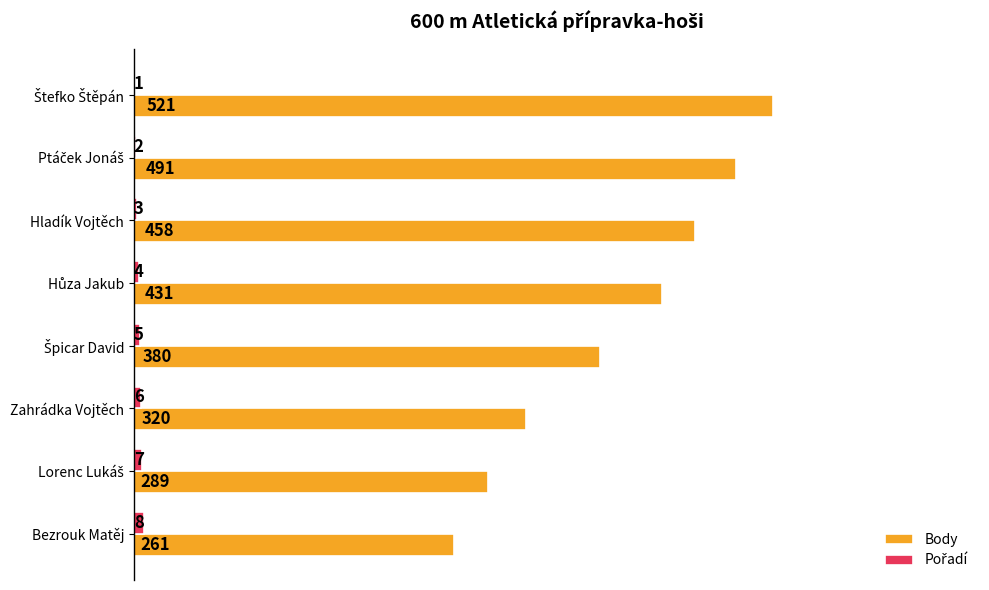

What is the sum of all Body values?

3151